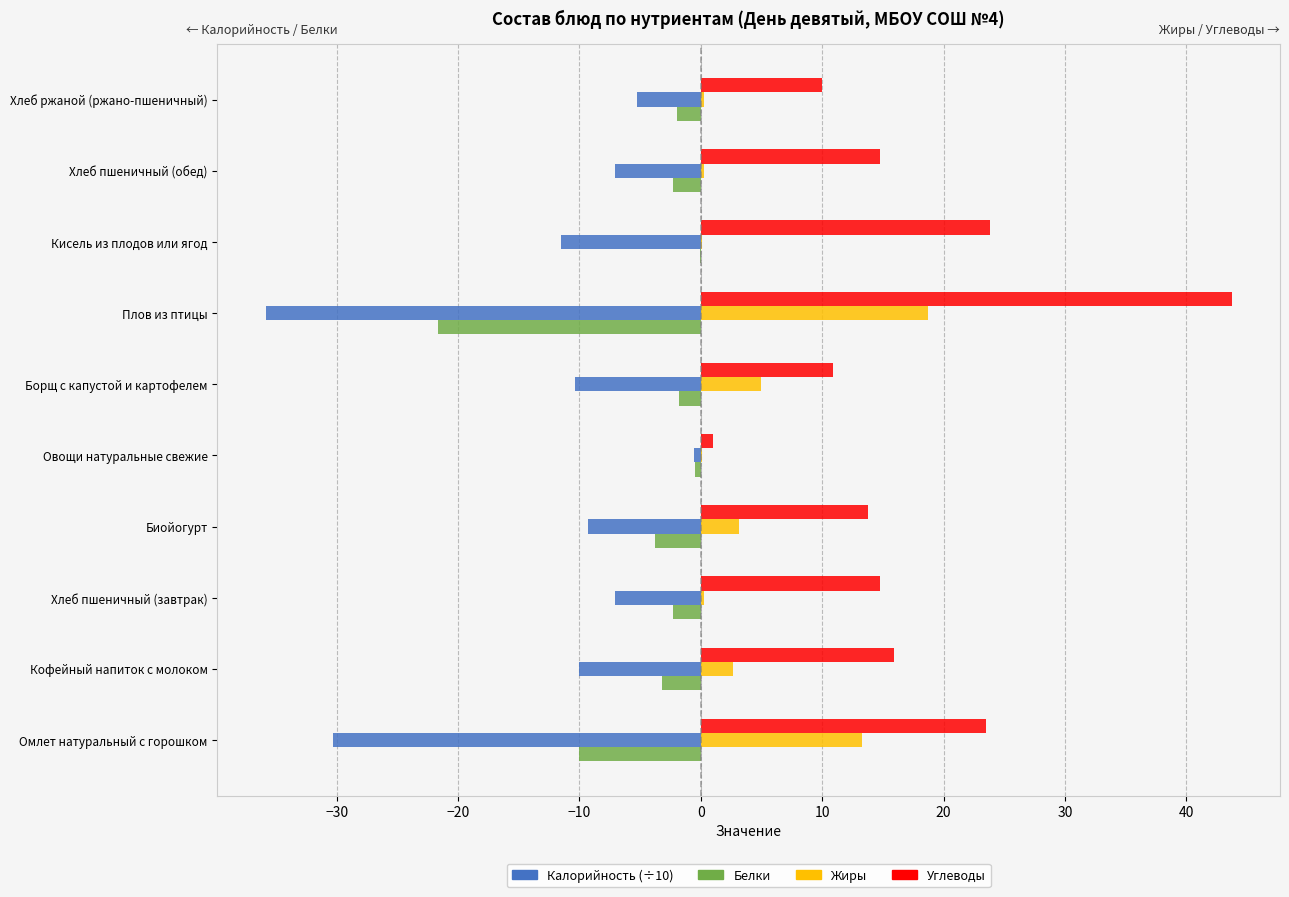

What is the greatest value displayed?

43.7